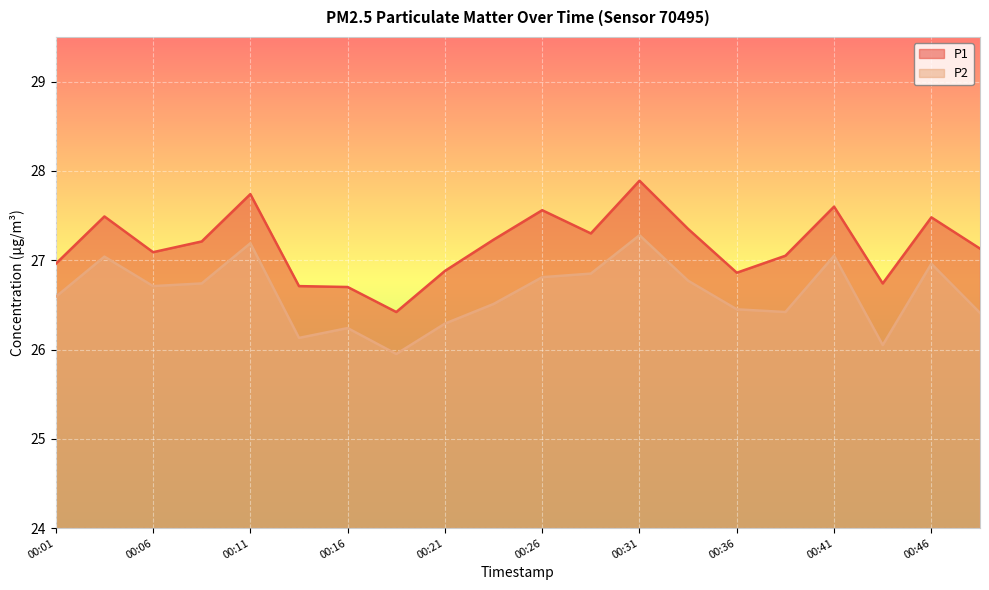

At 00:43, list the series in order from largest to smallest.

P1, P2